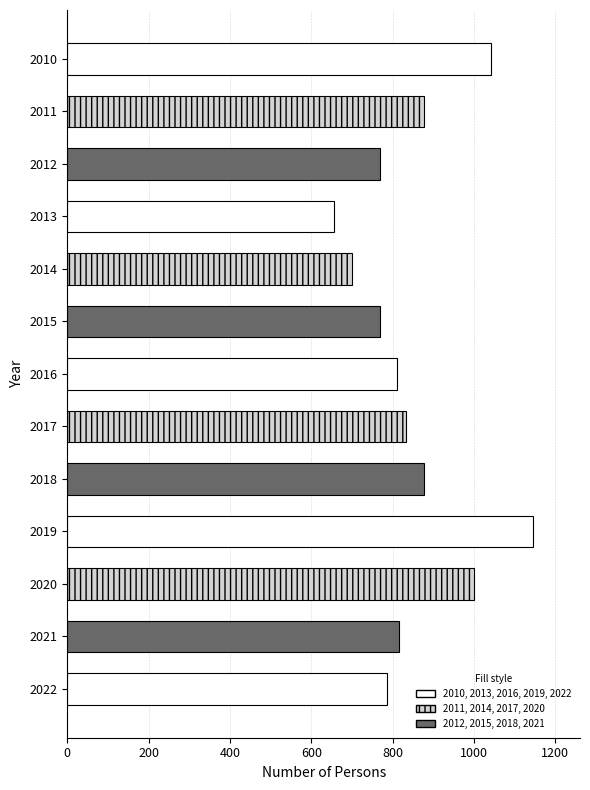

What is the value of the 11th bar from the top?

999